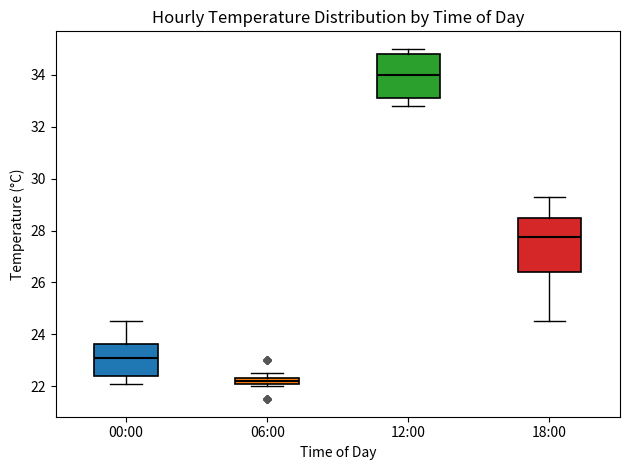

Which box has the lowest median line?

06:00